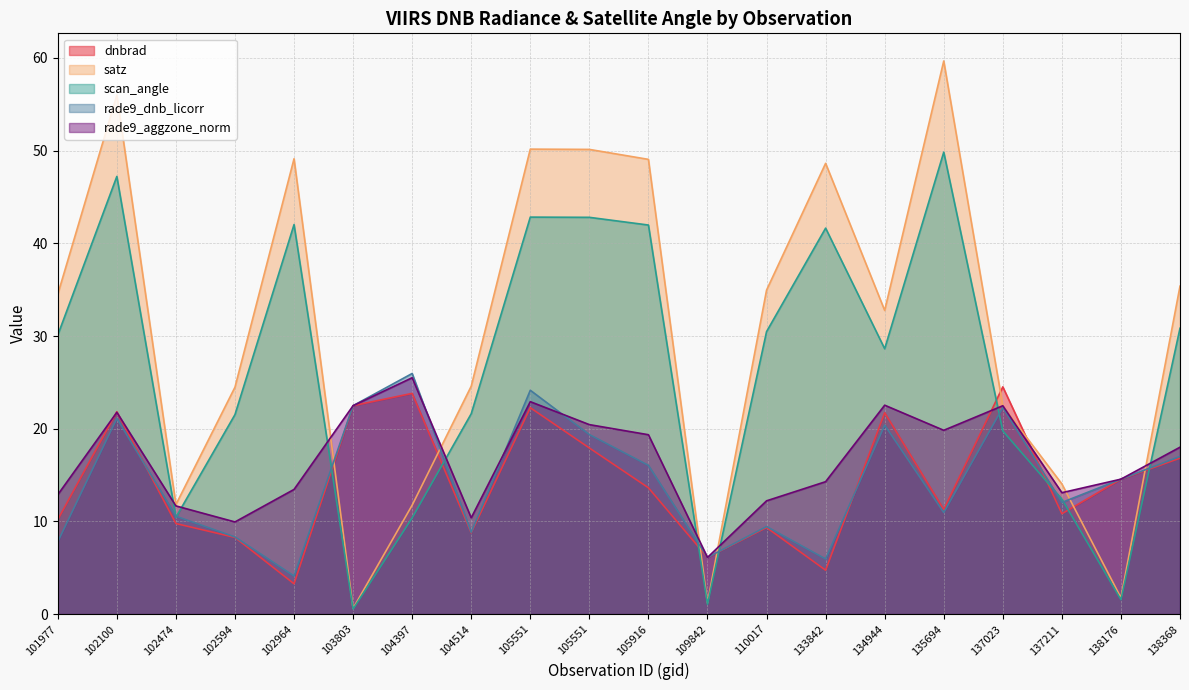

True or false: rade9_aggzone_norm has more than 1 interior local peaks.

True